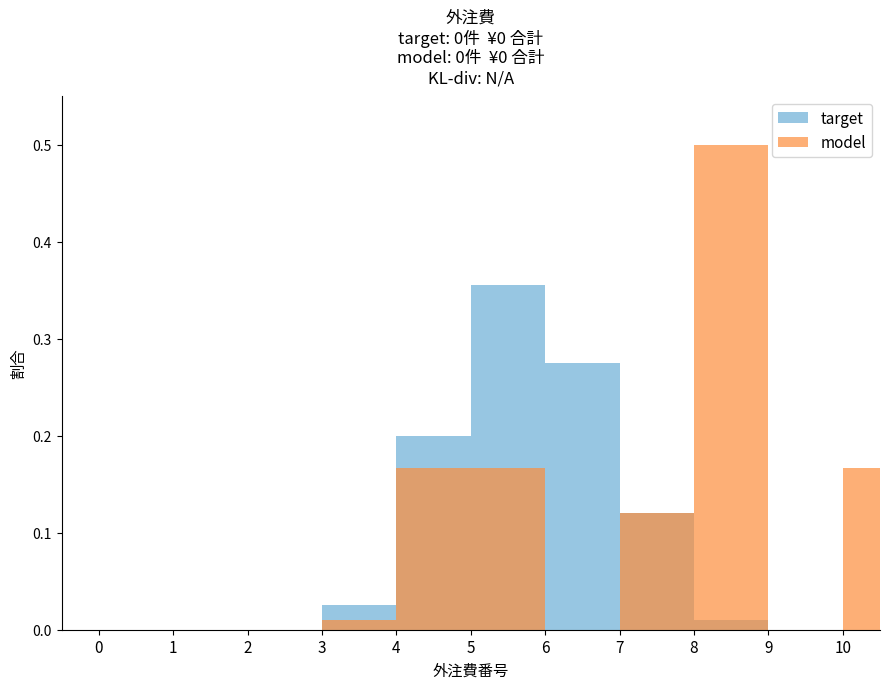

How many distinct data groups are displayed?

2